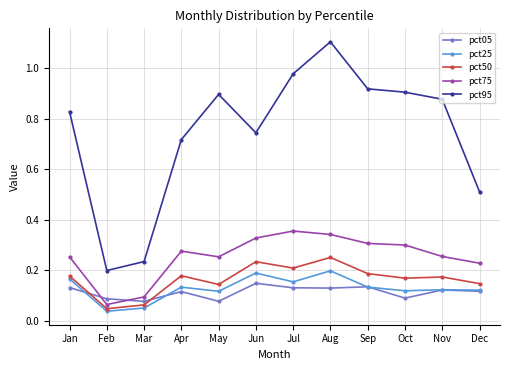

The value of pct50 at Sep is 0.2. True or false?

True